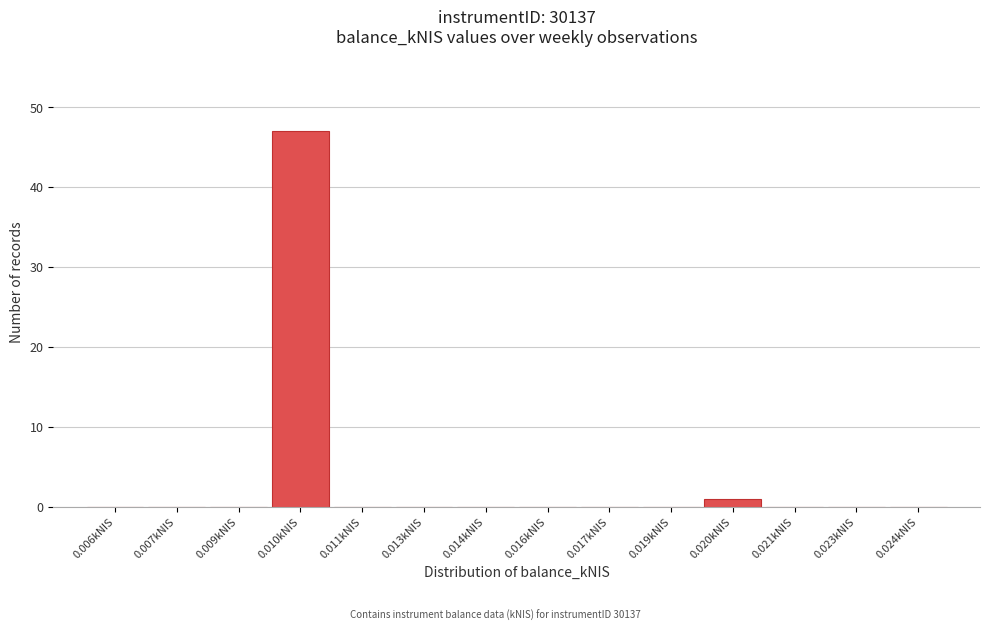

Reading left to right, list all the values displayed in this chart.

0.006kNIS=0	0.007kNIS=0	0.009kNIS=0	0.010kNIS=47	0.011kNIS=0	0.013kNIS=0	0.014kNIS=0	0.016kNIS=0	0.017kNIS=0	0.019kNIS=0	0.020kNIS=1	0.021kNIS=0	0.023kNIS=0	0.024kNIS=0